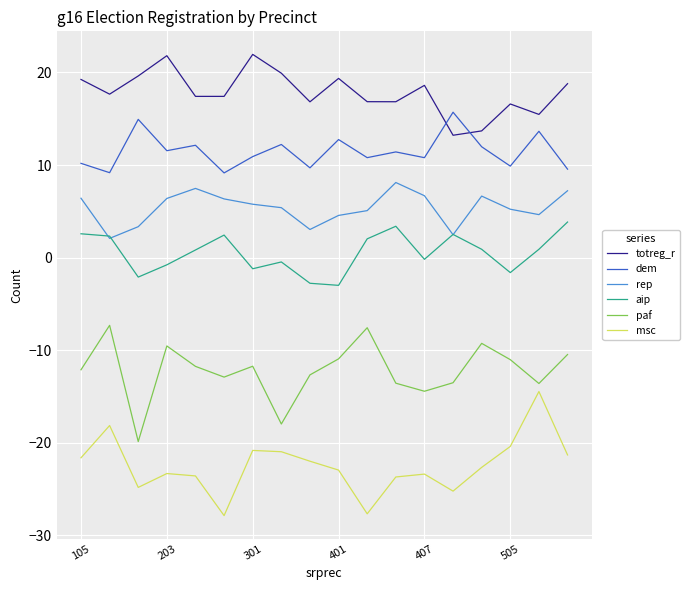

What is the difference between the second highest and minimum values in the dem series?

5.8